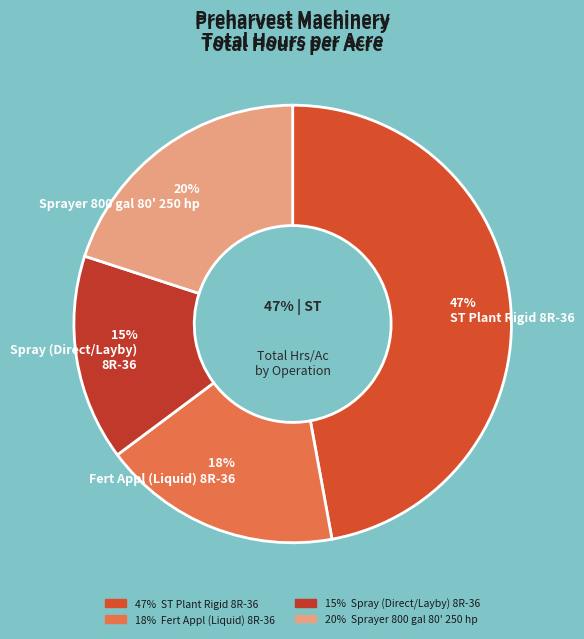

Count the number of slices in the pie.

4